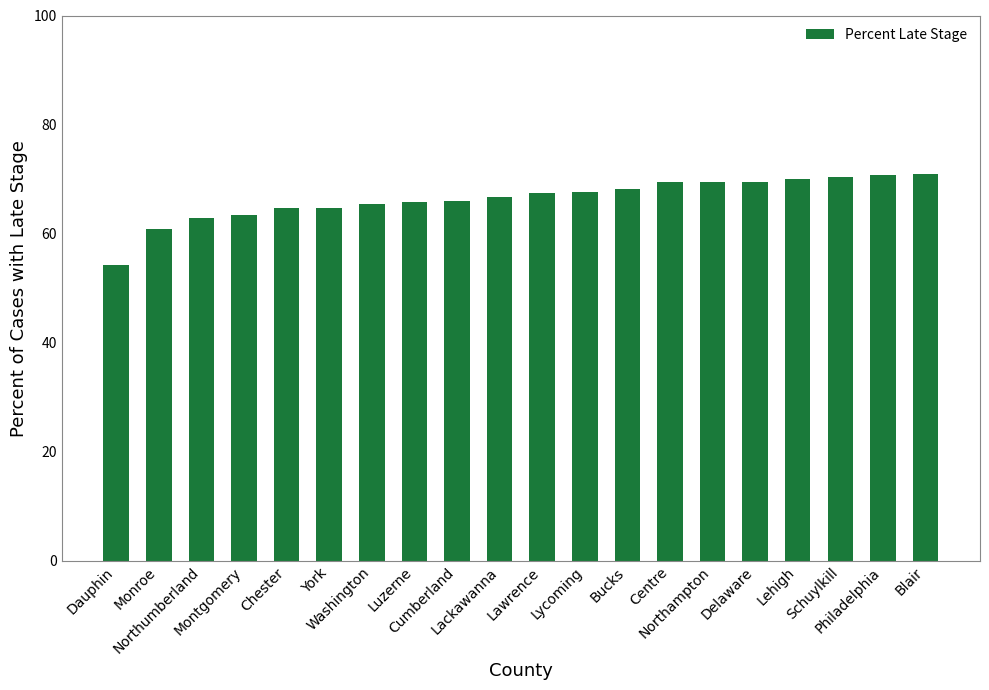

What is the change in value from Centre to Schuylkill?

+0.9